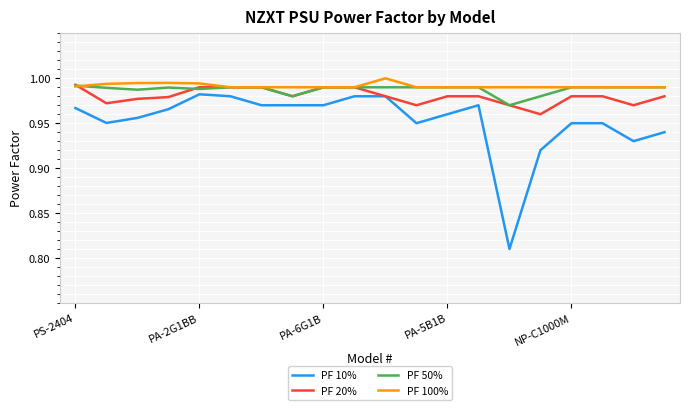

Count the PF 20% values in the range 0 to 1.

20